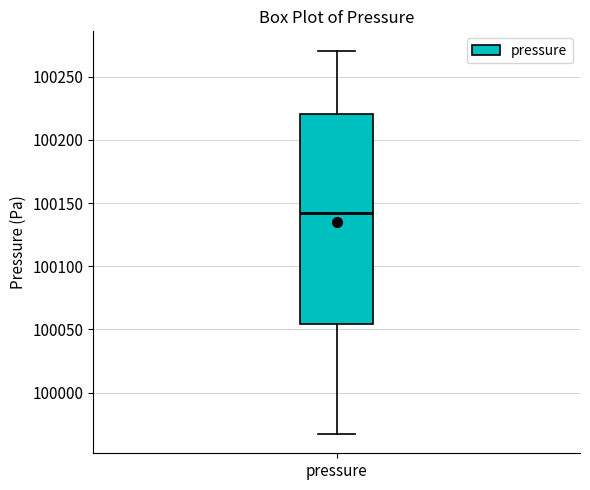

Where does the median line of the box for pressure sit on the y-axis? The values are not printed on the chart, so give them approximately, as read against the axis.

100140